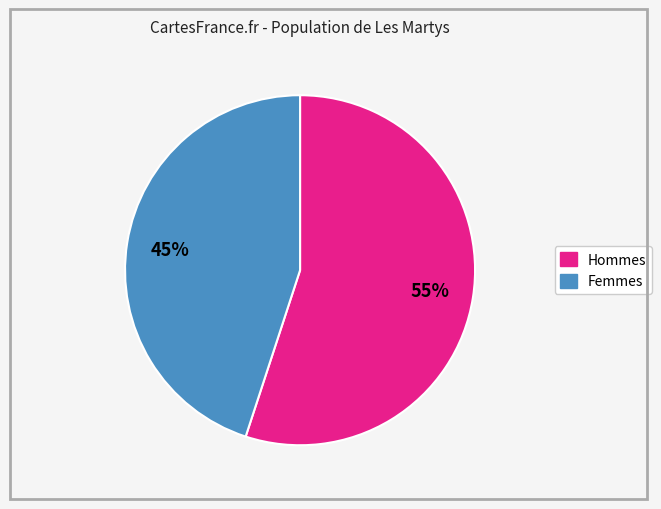

Does any single category account for the majority?

Yes